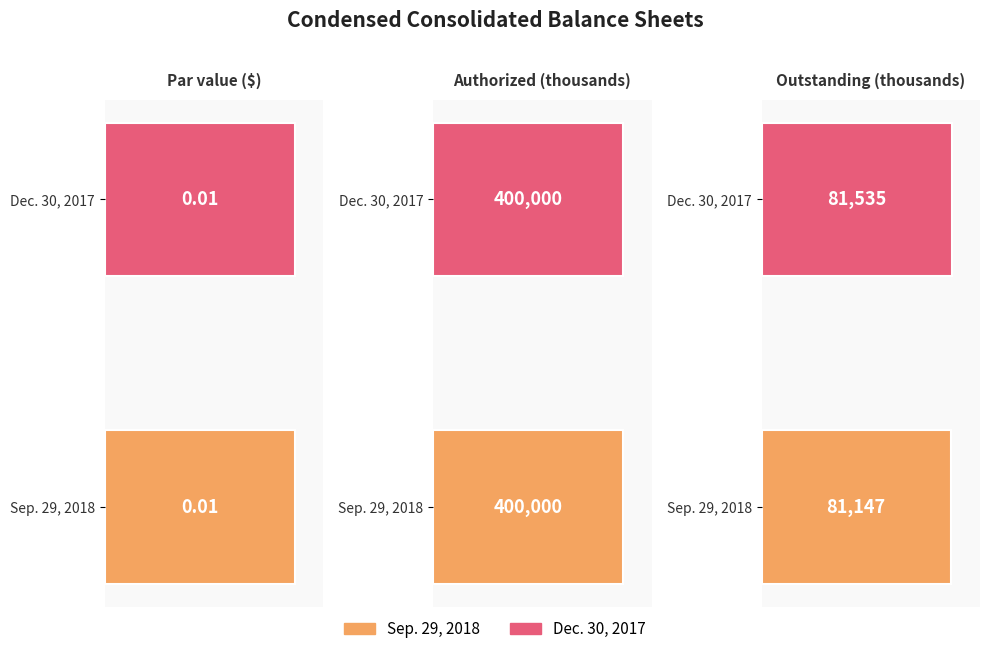

At how many categories does at least one series exceed 23494?

2